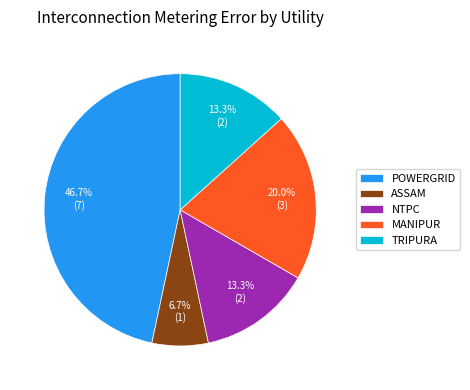

What percentage is NOT represented by POWERGRID?

53.3%